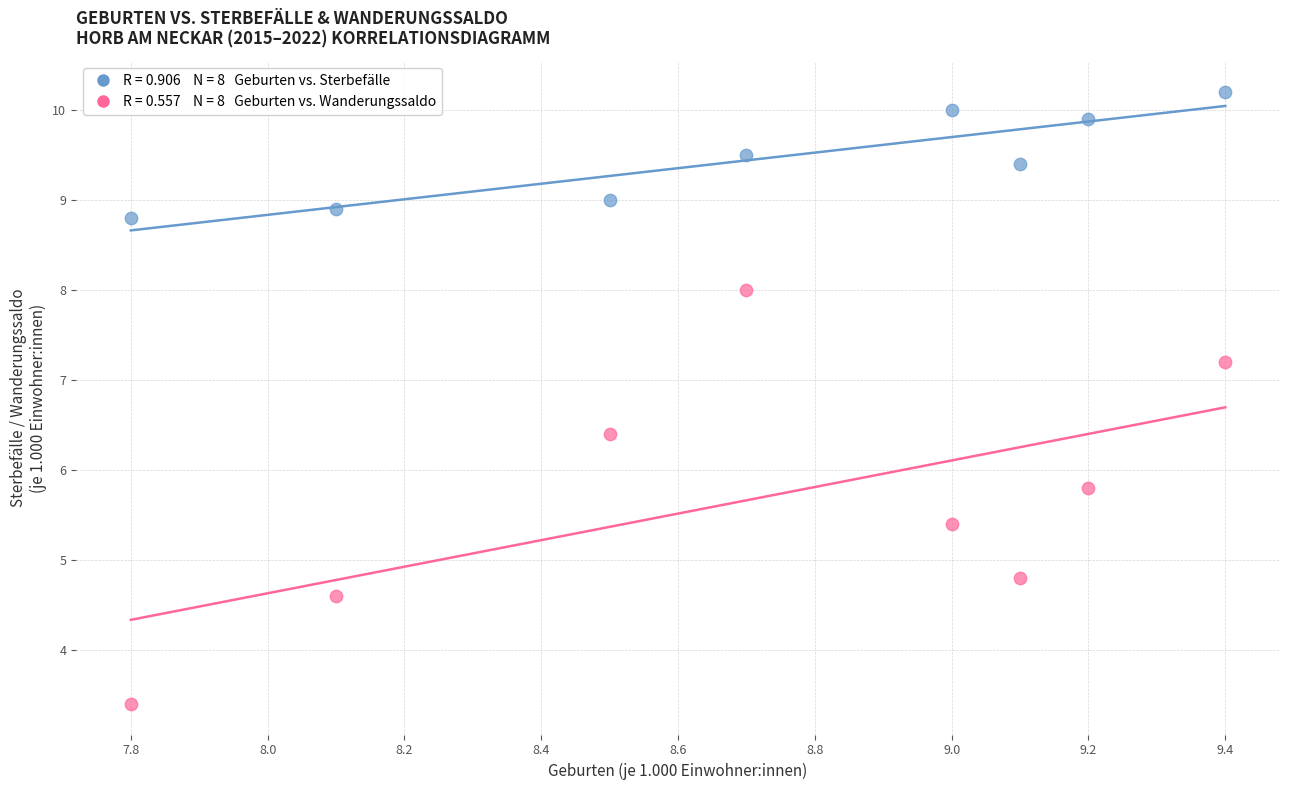

Across all data points, what is the range of Y values (max minus min)?

6.8